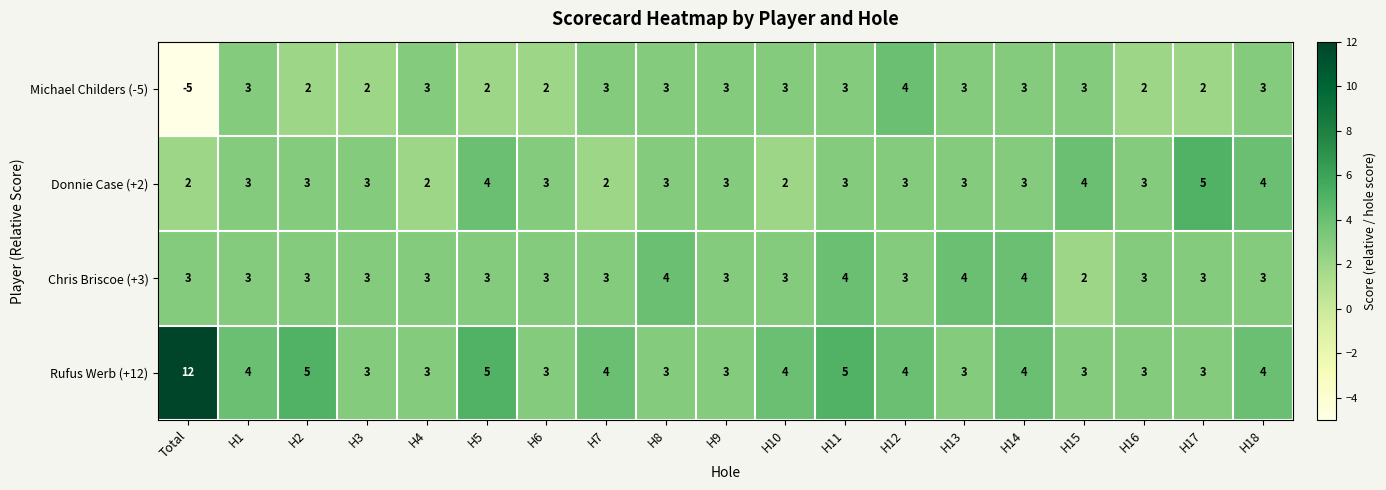

At which label does Donnie Case (+2) reach its peak?

H17